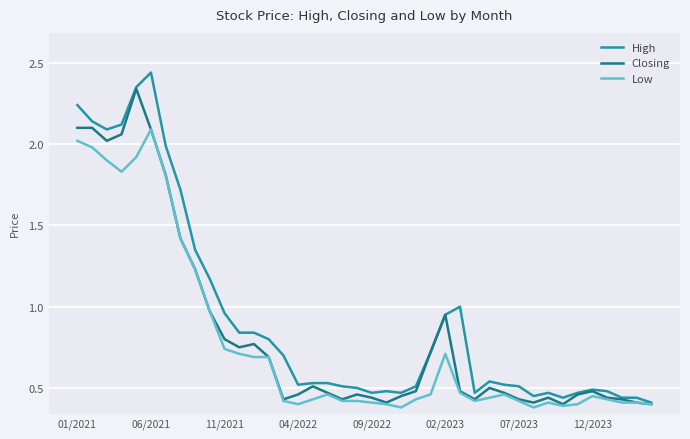

Which series has the largest range (max minus min)?

High